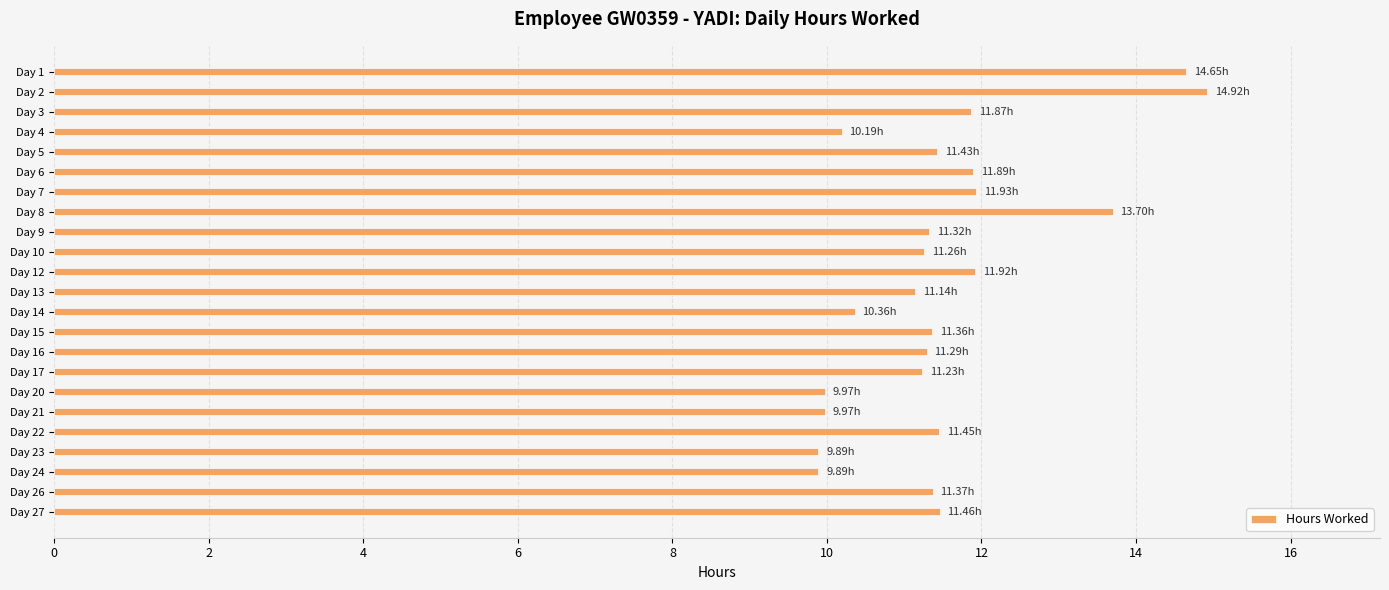

Approximately how many times larger is the value at Day 10 compared to Day 12?

0.9